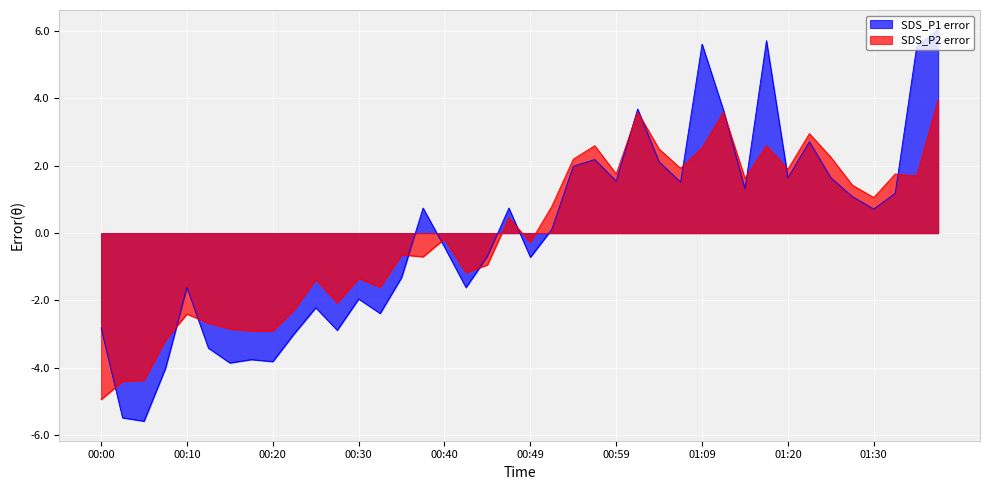

Between 00:13 and 01:02, which series saw the biggest shift?

SDS_P1